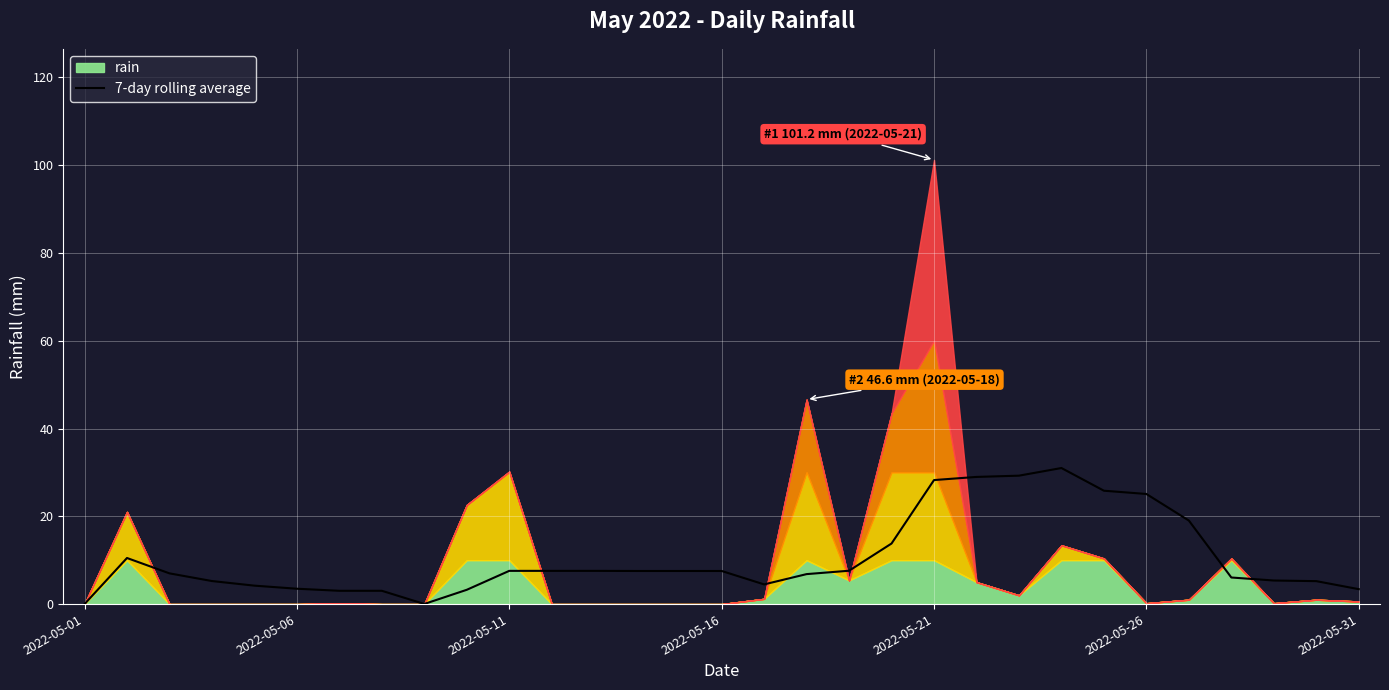

Is it true that 7-day rolling average equals 17.5 at 2022-05-21?

False